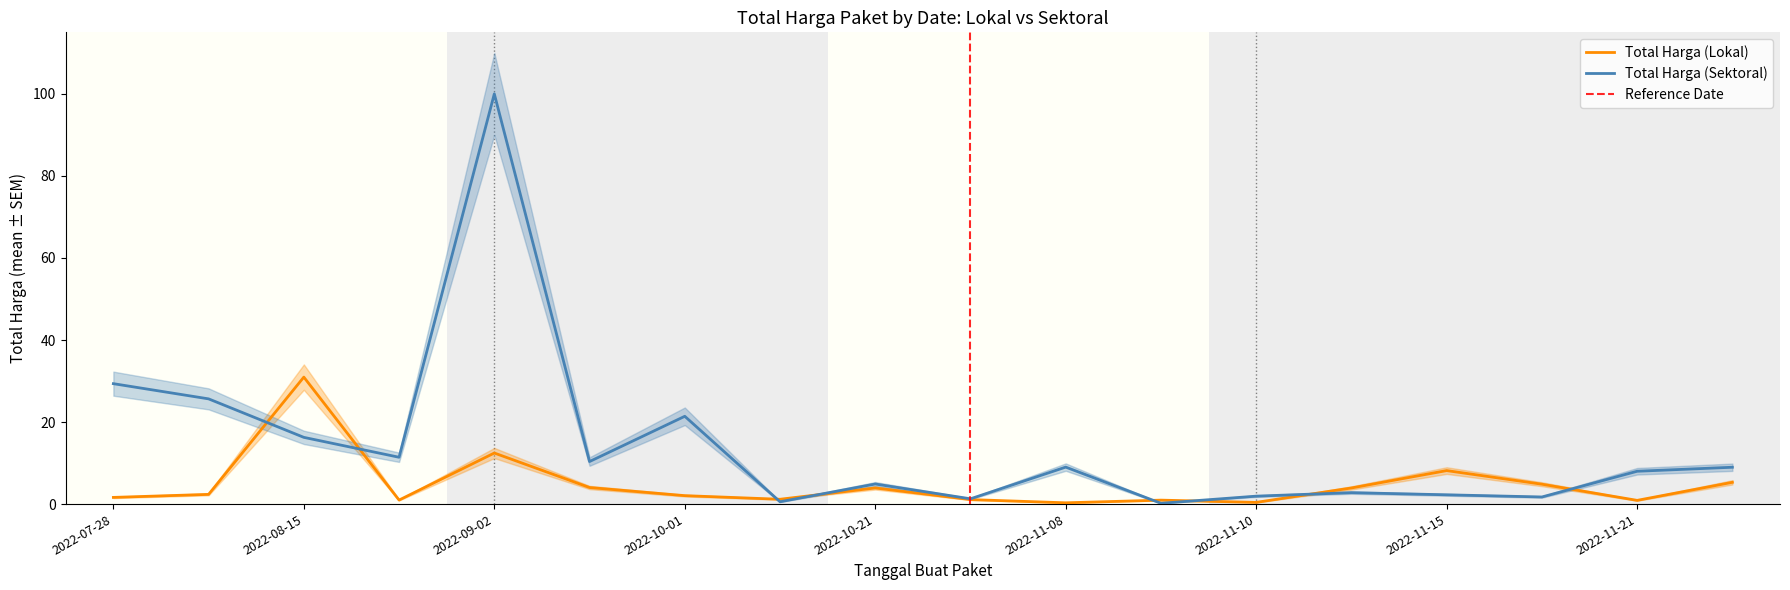

Is the value of Total Harga (Lokal) at 2022-11-16 greater than the value of Total Harga (Sektoral) at 2022-08-10?

No